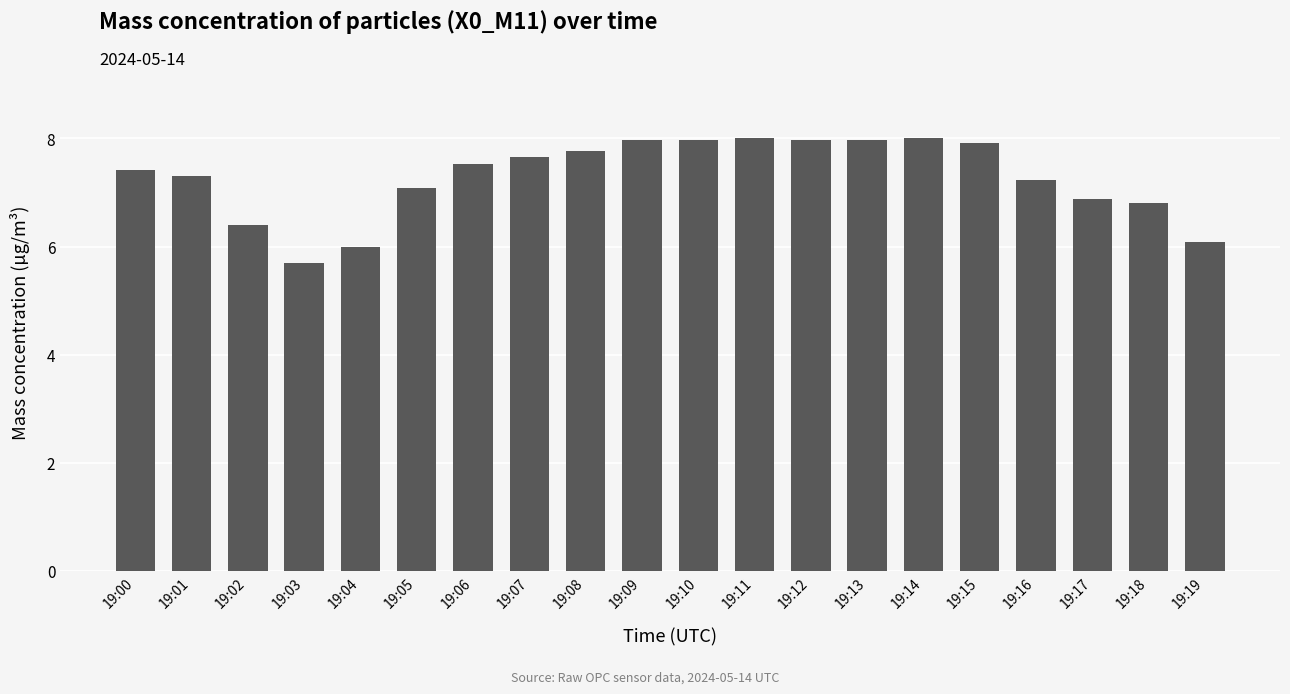

The chart shows a value of 10.1 at 19:03. True or false?

False